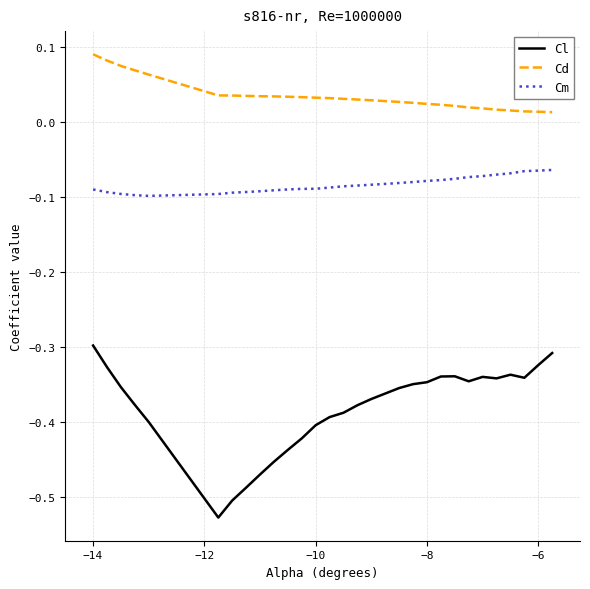

Rank the series by their average value, from lowest to highest.

Cl, Cm, Cd